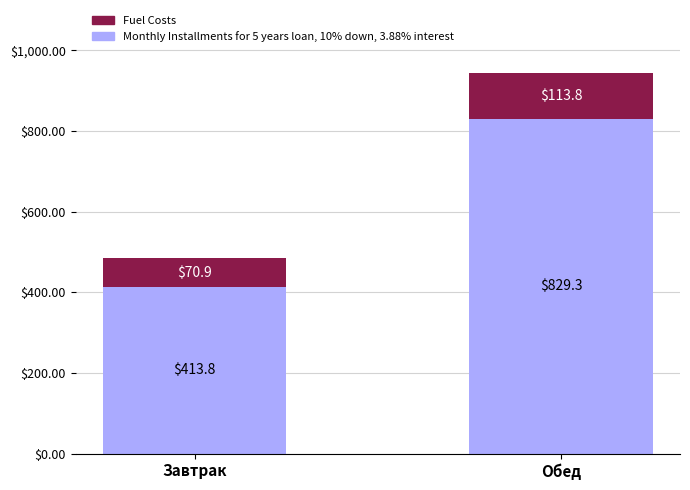

What is the sum of the Fuel Costs values at Обед and Завтрак?

1243.1